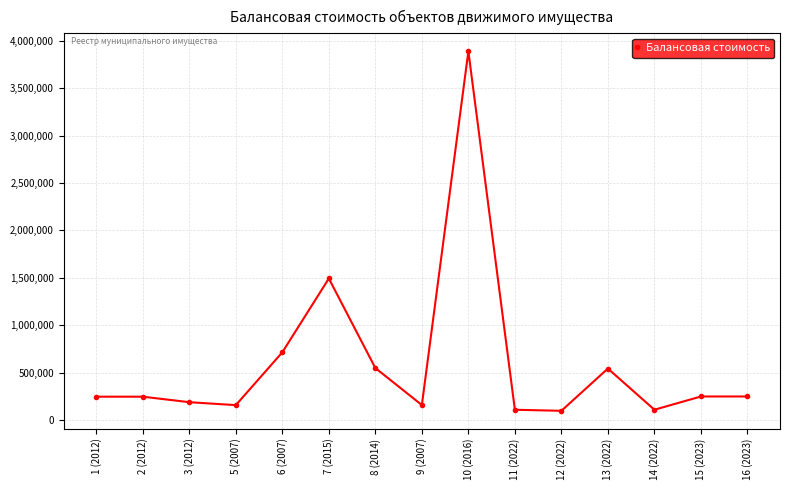

What is the difference between the second highest and minimum values?

1394676.4